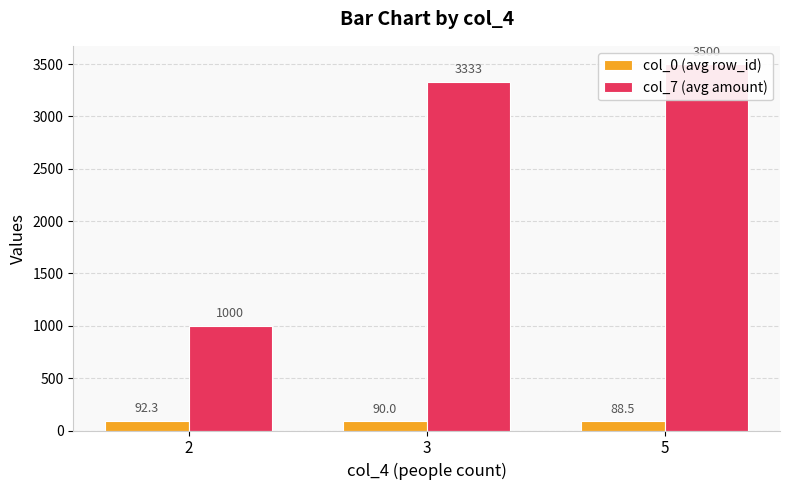

What is the value of the col_0 (avg row_id) bar at the 1st from the left?

92.3